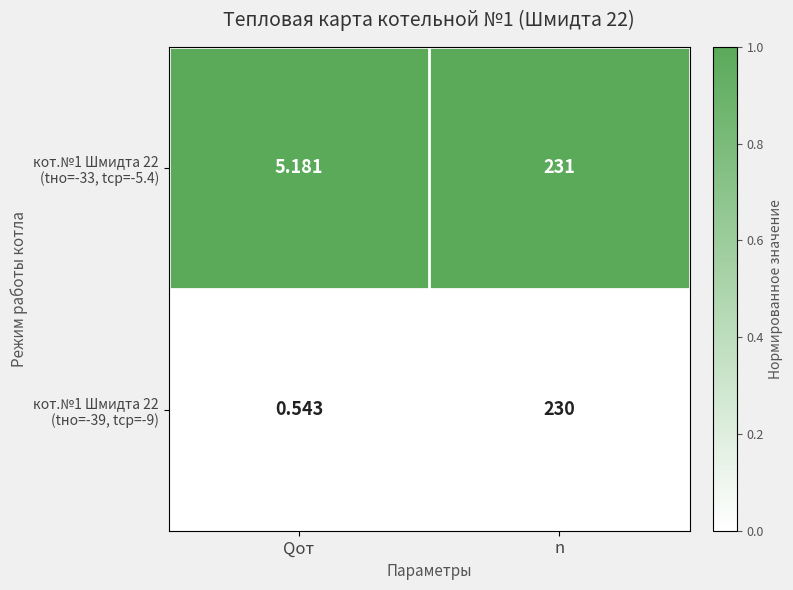

At which category is the sum across all series the highest?

n